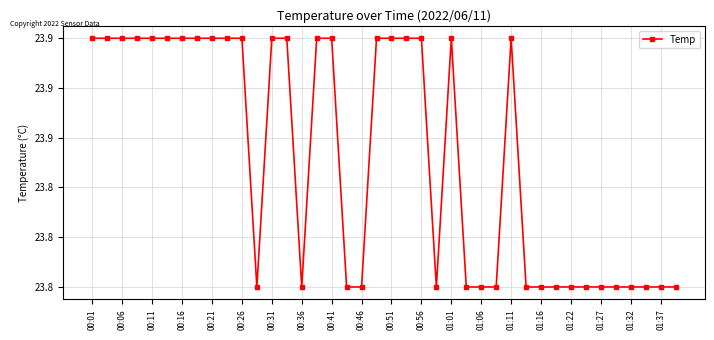

Reading right to left, list all the values displayed in this chart.

23.8	23.8	23.8	23.8	23.8	23.8	23.8	23.8	23.8	23.8	23.8	23.9	23.8	23.8	23.8	23.9	23.8	23.9	23.9	23.9	23.9	23.8	23.8	23.9	23.9	23.8	23.9	23.9	23.8	23.9	23.9	23.9	23.9	23.9	23.9	23.9	23.9	23.9	23.9	23.9